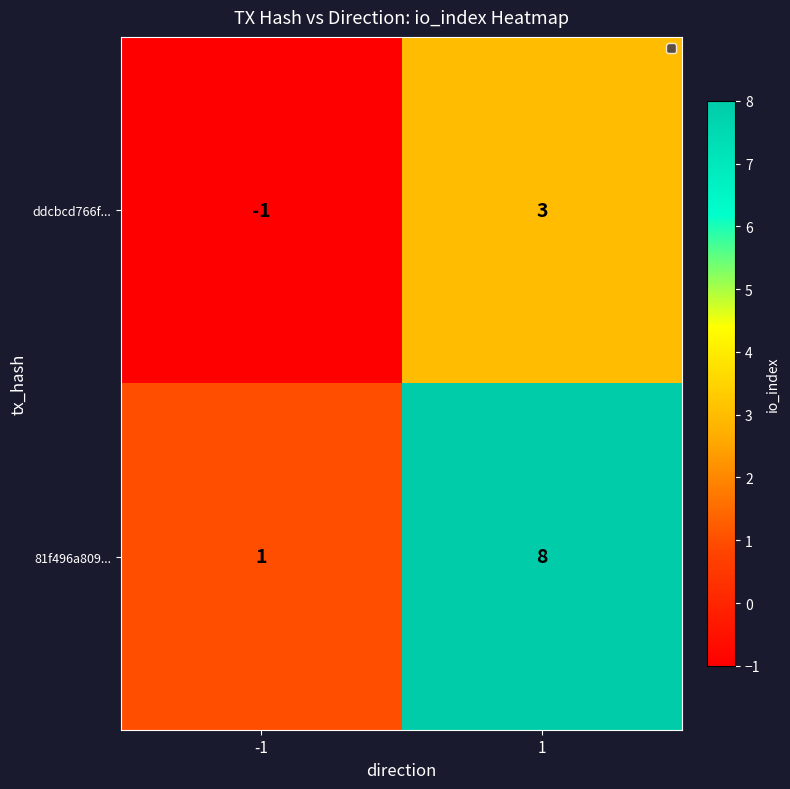

What value does the ddcbcd766f... series have at 1?

3